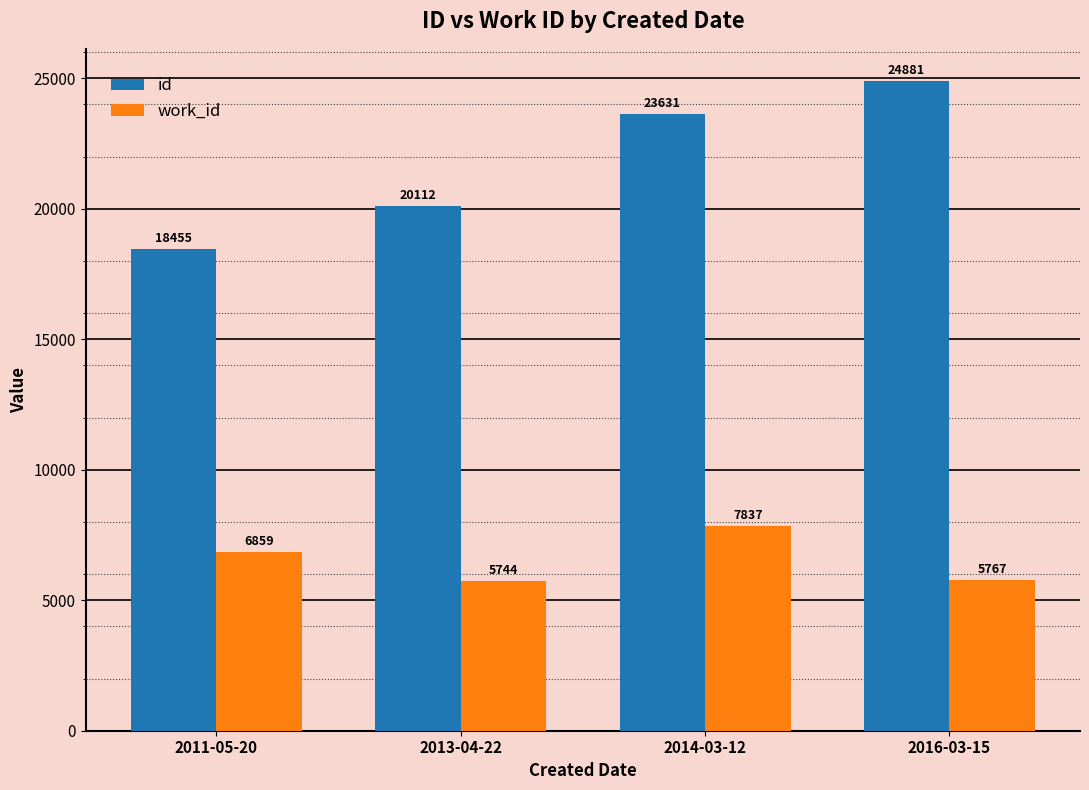

Which series has the widest spread of values?

id